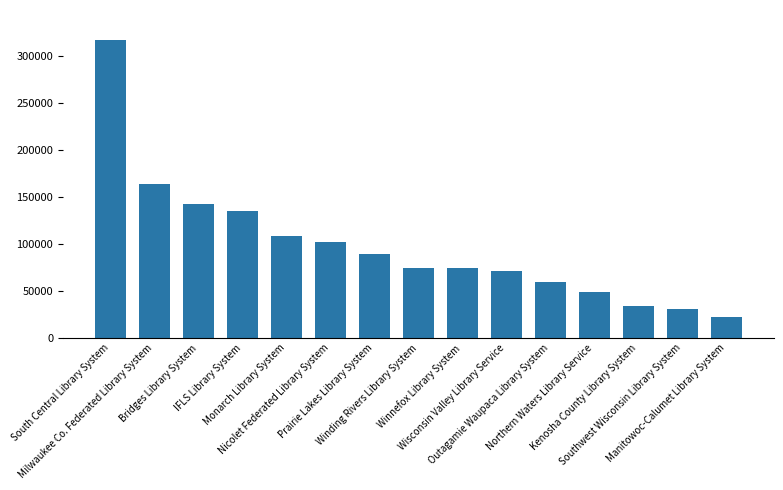

What is the value of the 13th bar from the left?

33576.3